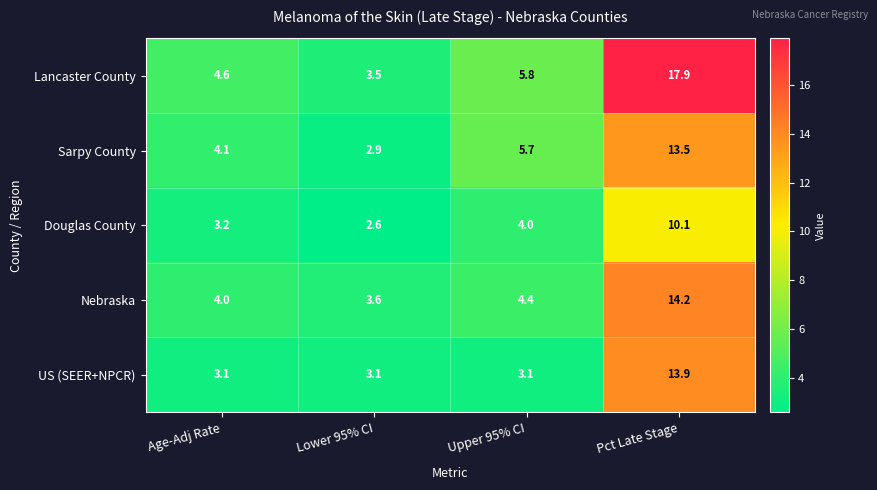

At which category is the sum across all series the highest?

Pct Late Stage